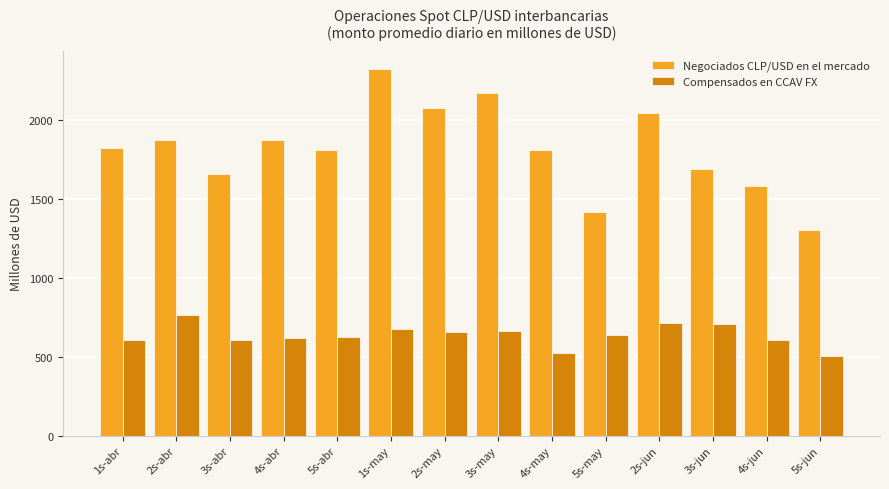

What is the label of the 11th bar from the left?

2s-jun